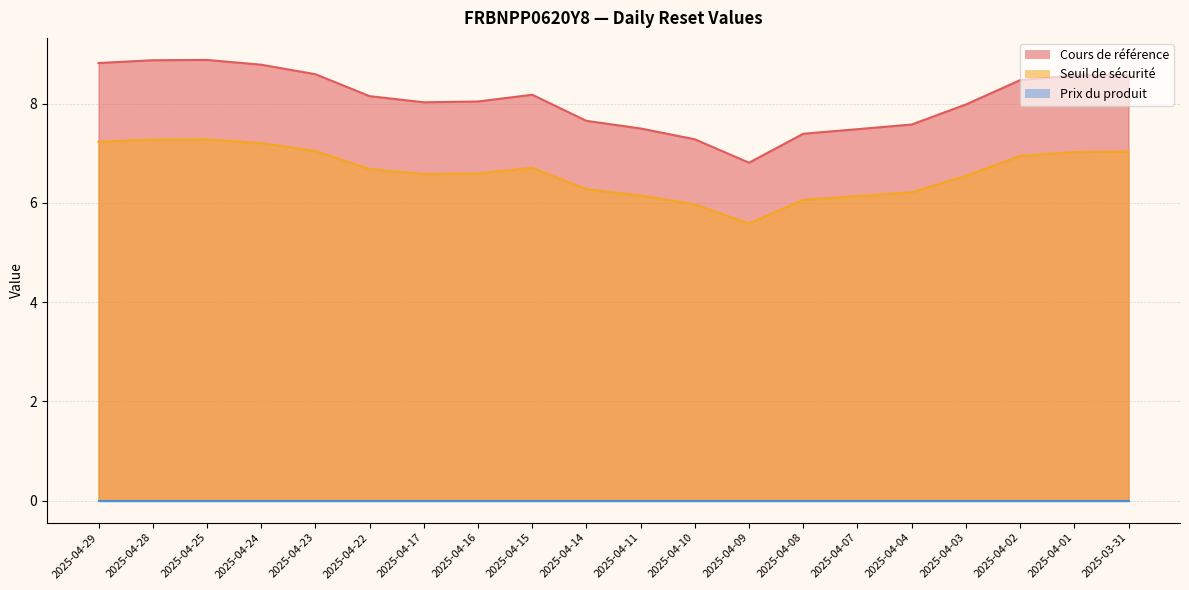

What is the total value across all series at 2025-04-01?

15.6